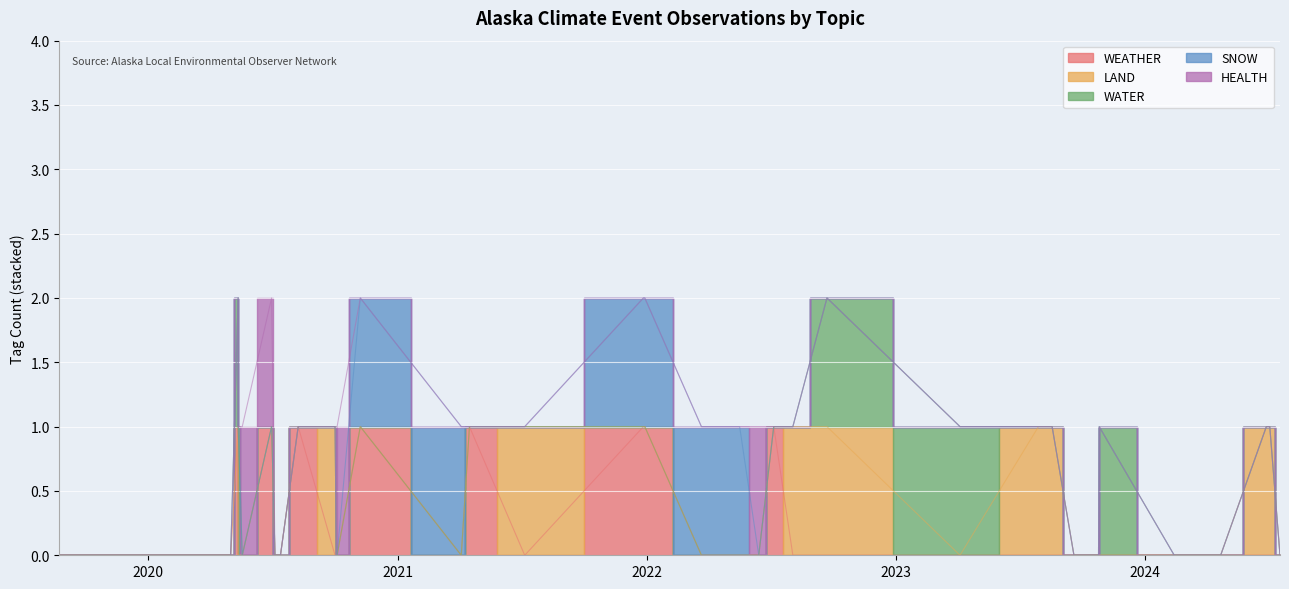

Is the value of LAND at 2020-08-08 greater than the value of WATER at 2023-07-29?

No